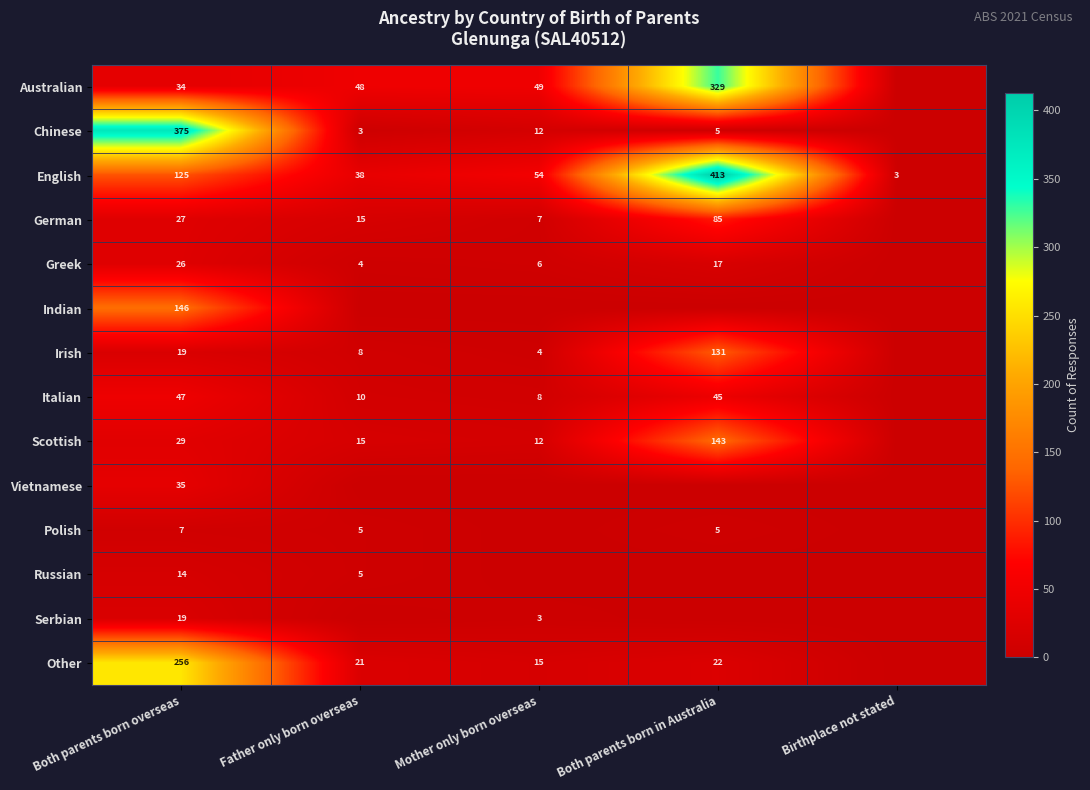

The value of English at Both parents born in Australia is 639. True or false?

False